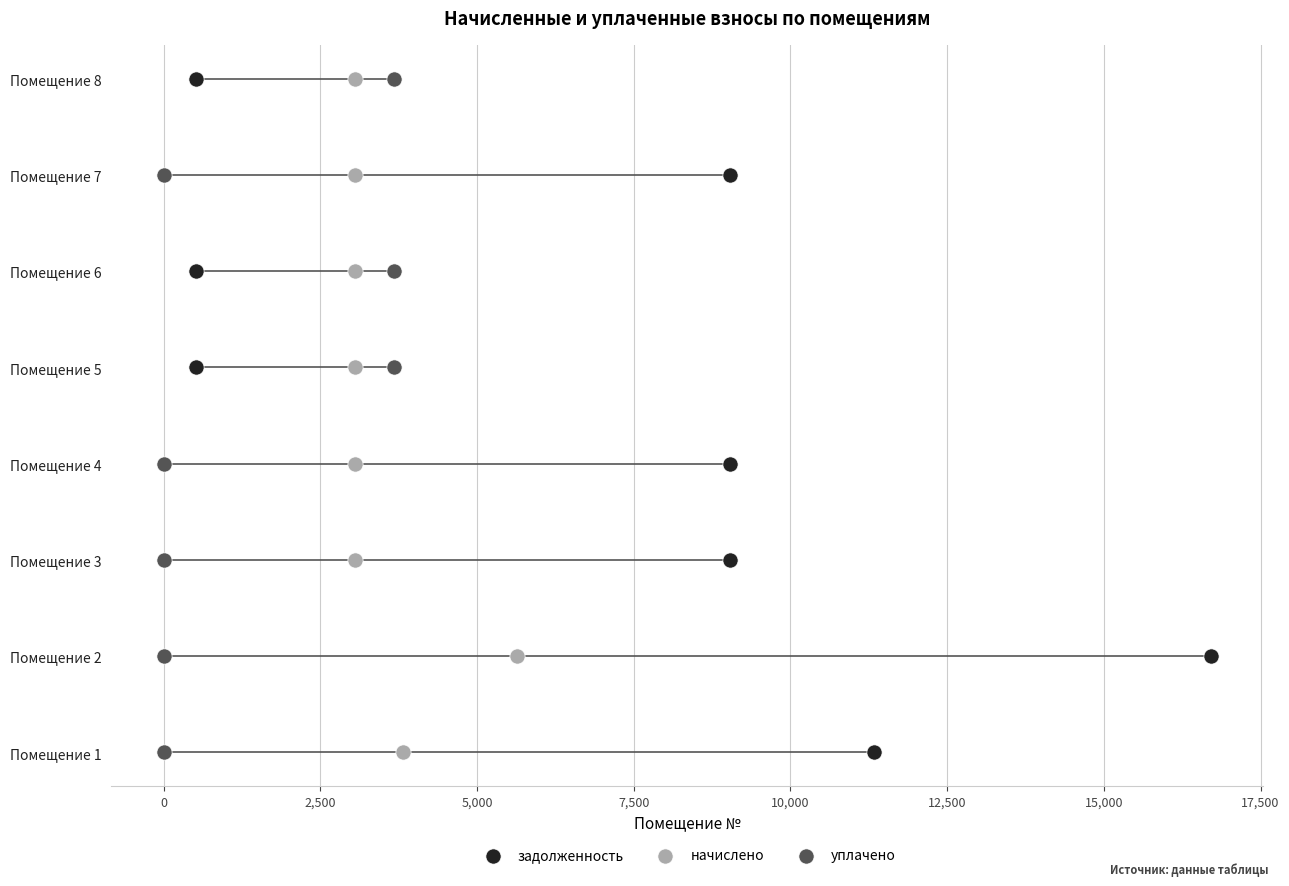

Which series has the largest Y range (max minus min)?

задолженность